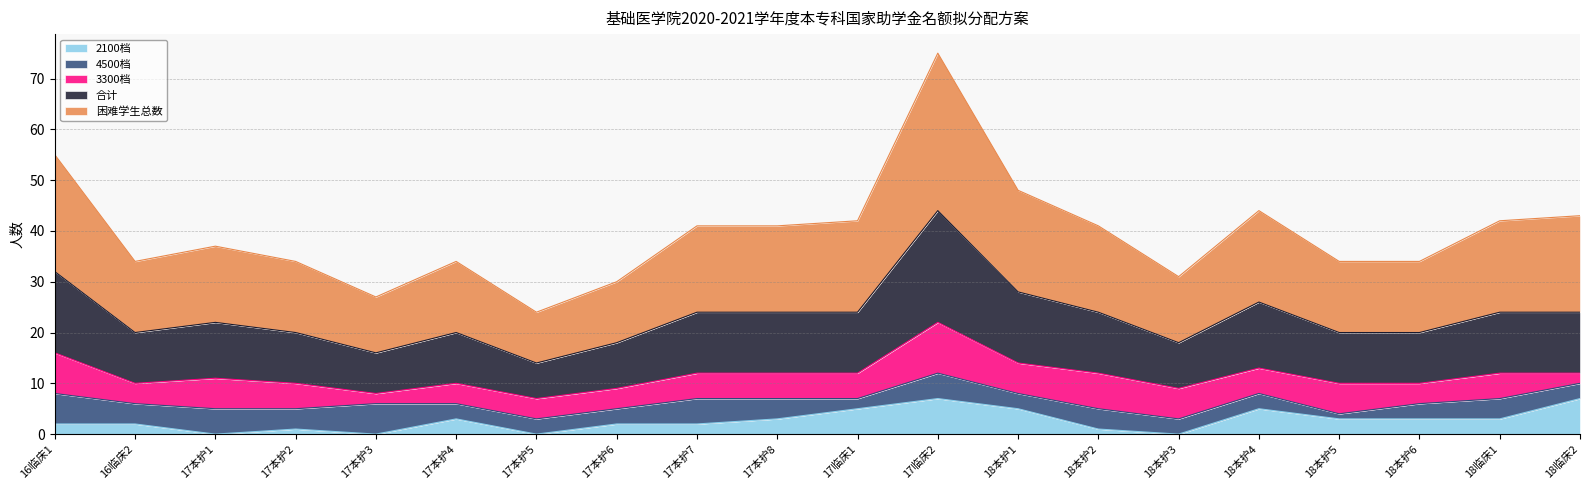

Which series has the widest spread of values?

困难学生总数